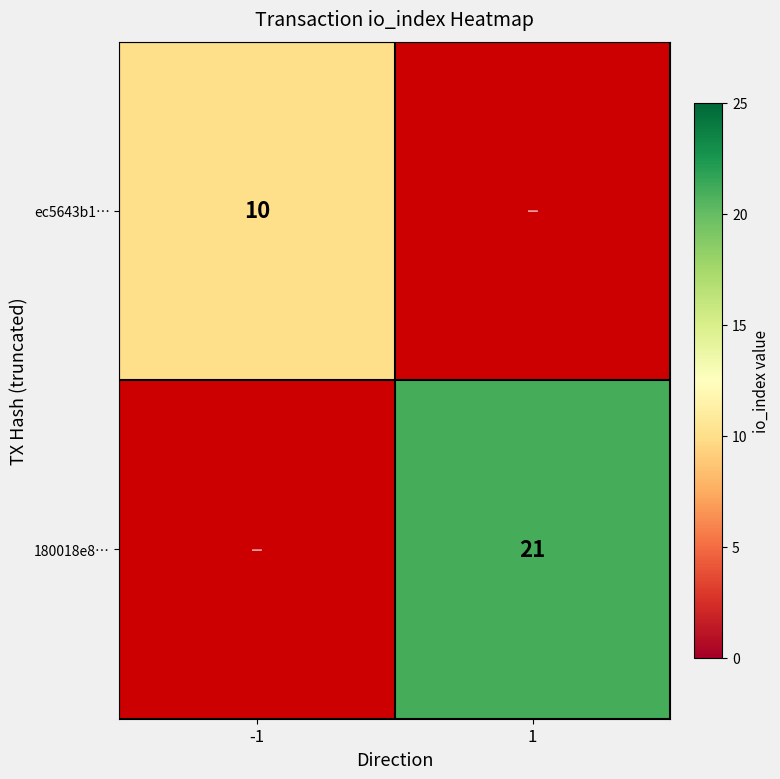

The 180018e8… series shows 21 at 1. True or false?

True